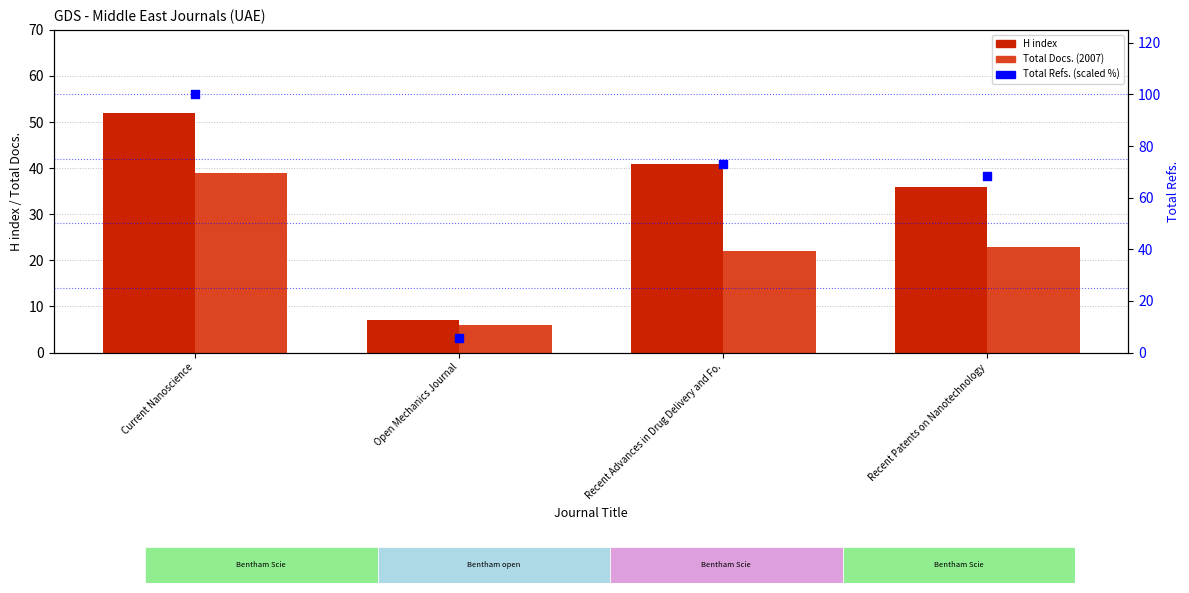

Is the value of Total Refs. (scaled %) at Recent Advances in Drug Delivery and Fo. greater than the value of Total Docs. (2007) at Recent Advances in Drug Delivery and Fo.?

Yes